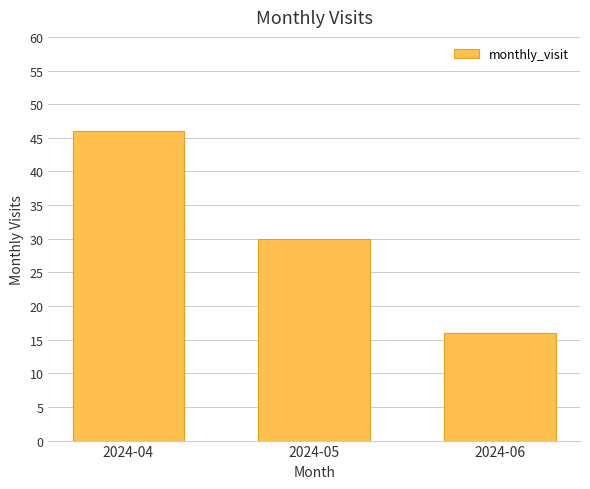

Reading right to left, transcribe all the data shown in this chart.

2024-06=16	2024-05=30	2024-04=46